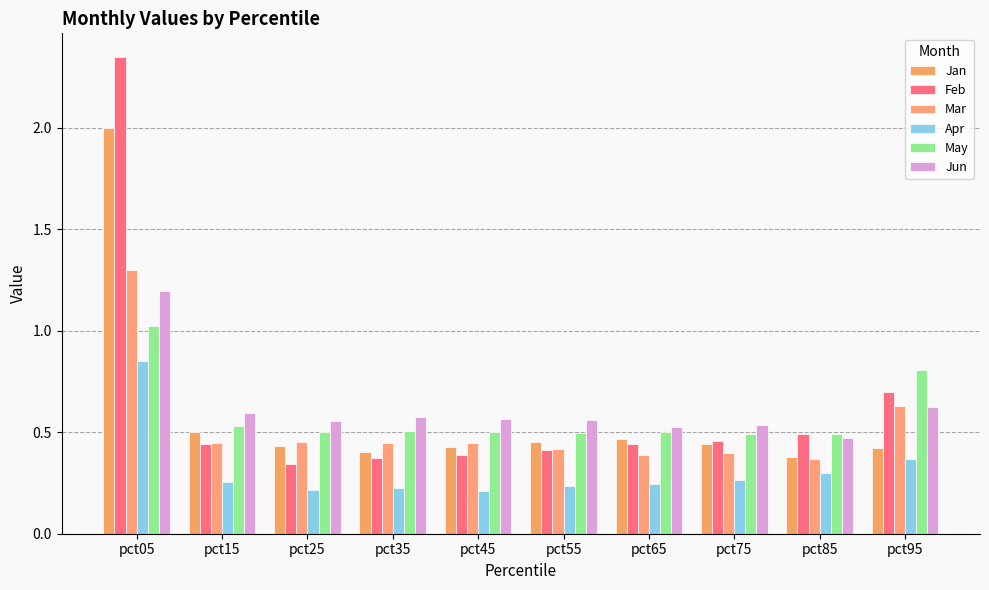

What is the sum of the Mar values at pct25 and pct65?

0.8